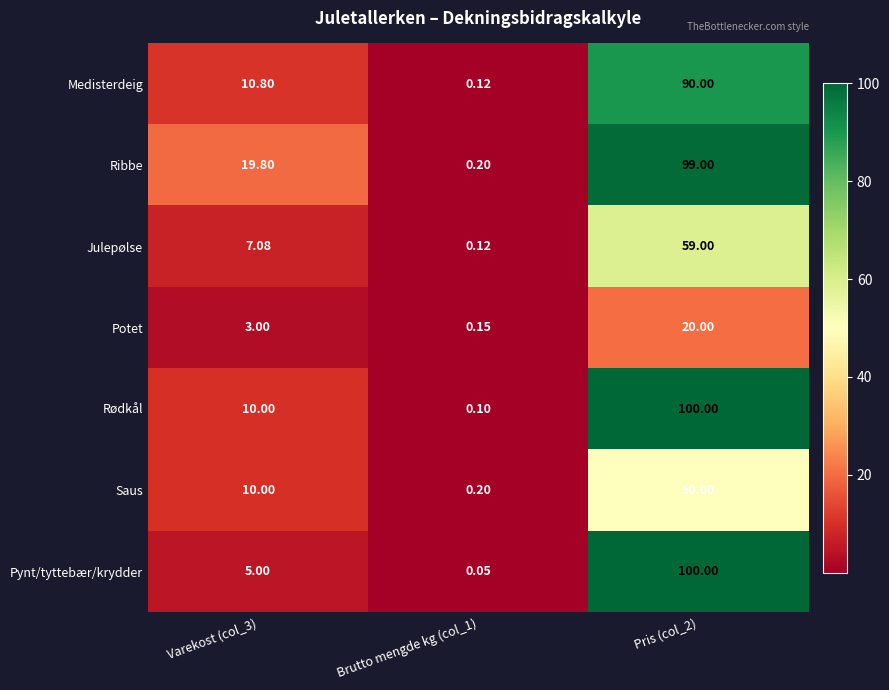

Which series has the largest range (max minus min)?

Pynt/tyttebær/krydder